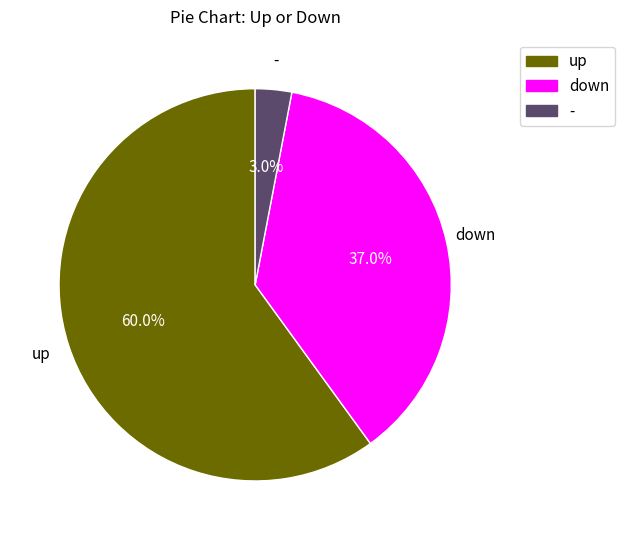

Which slice is the largest?

up